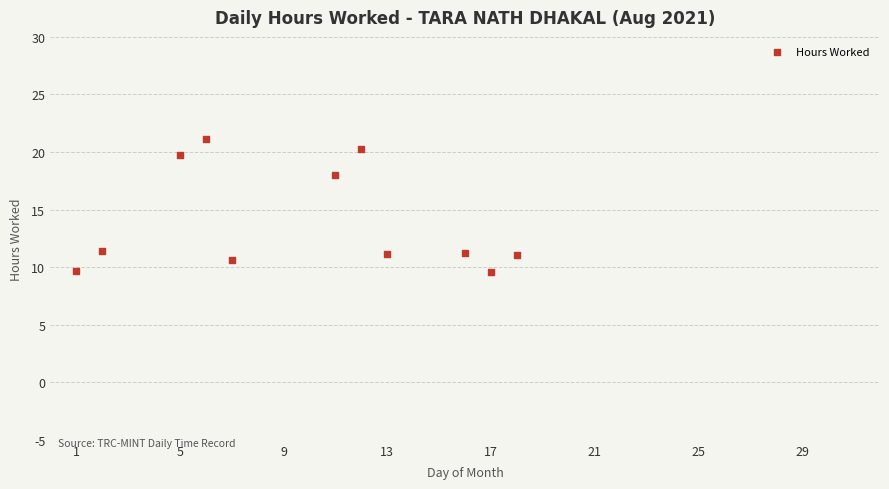

What Y value in the scatter plot is closest to 15?

18.0